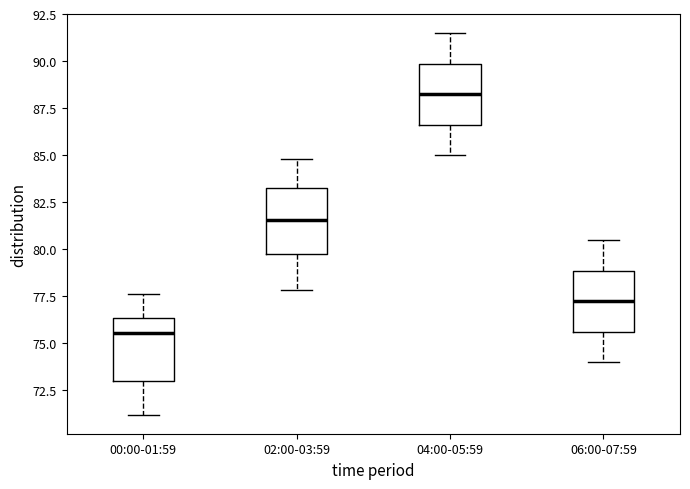

Where is the upper edge of the box for 02:00-03:59 on the y-axis? The values are not printed on the chart, so give them approximately, as read against the axis.

83.0